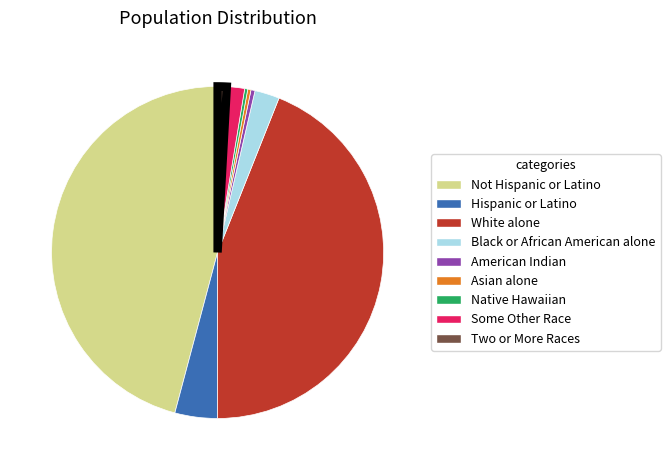

How many segments does this pie chart have?

9